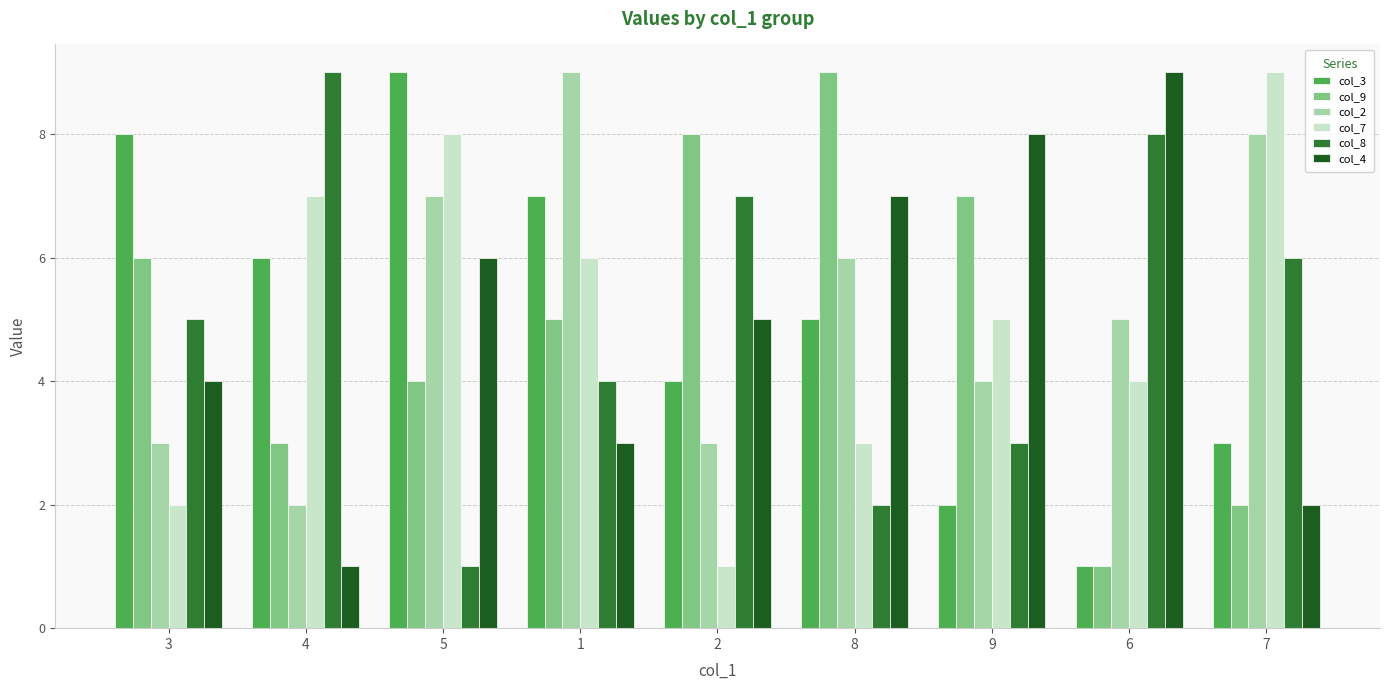

What is the spread (max minus min) of values at 1?

6